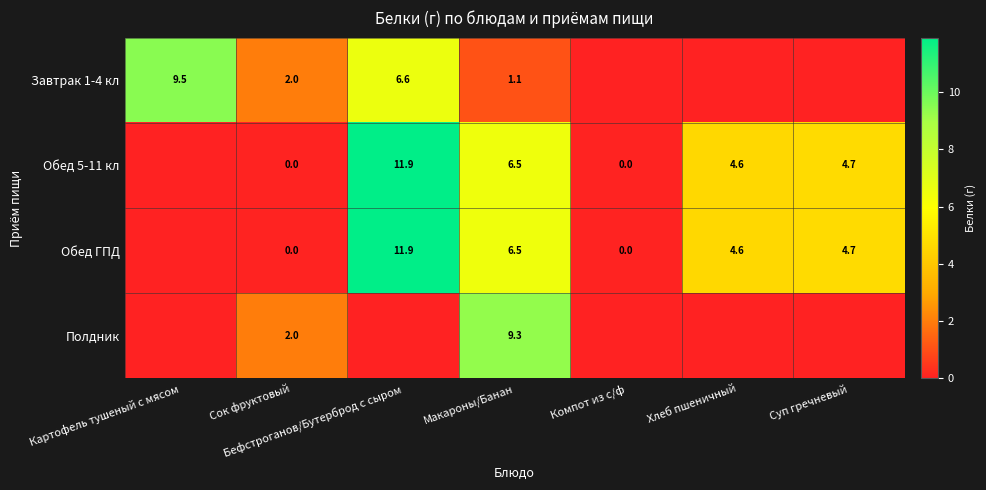

What is the difference between the Обед 5-11 кл values at Бефстроганов/Бутерброд с сыром and Суп гречневый?

7.2